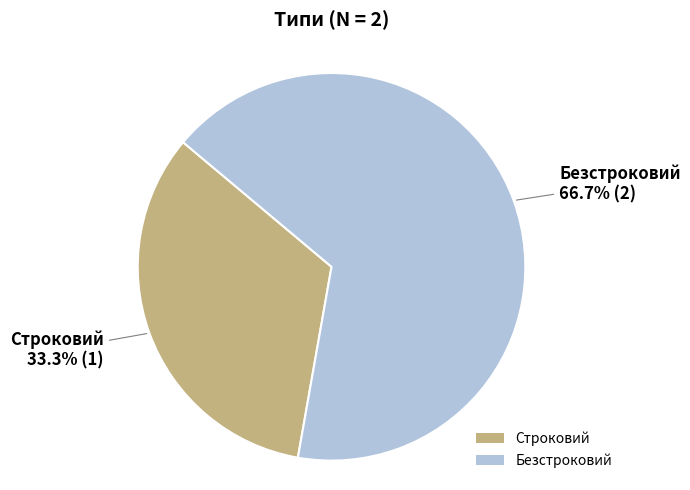

To the nearest percent, what is the difference between the Безстроковий and Строковий slice percentages?

33%